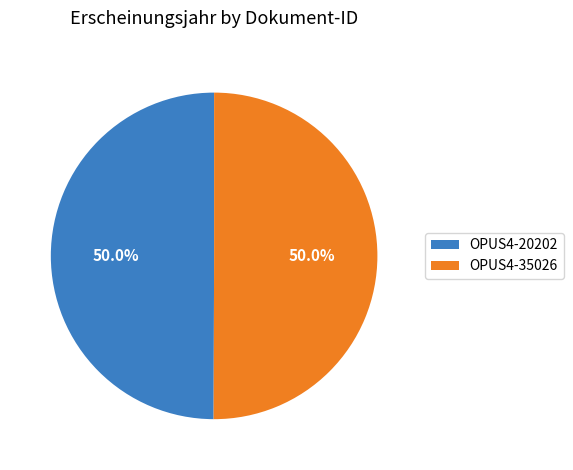

The OPUS4-35026 slice represents 50% of the pie. True or false?

True